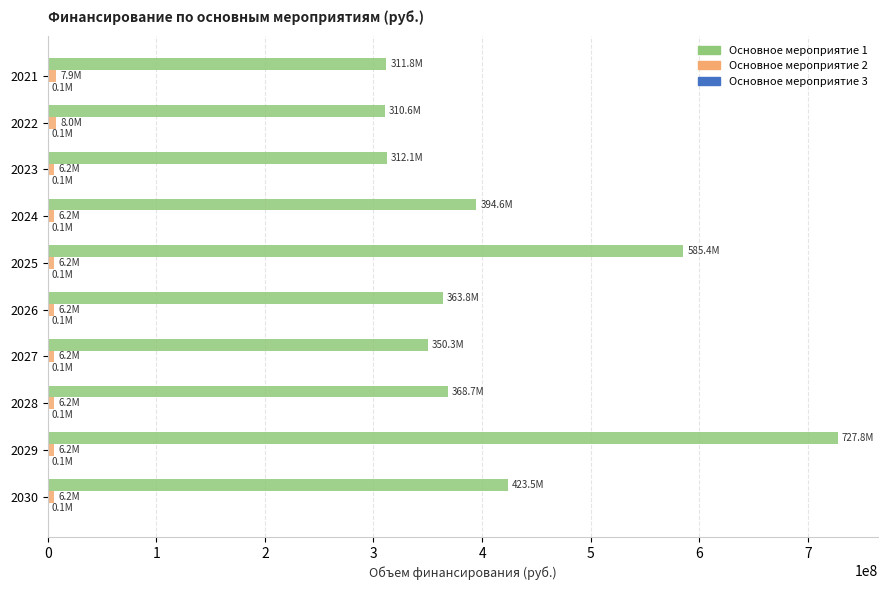

At which category does the chart reach its peak across all series?

2029